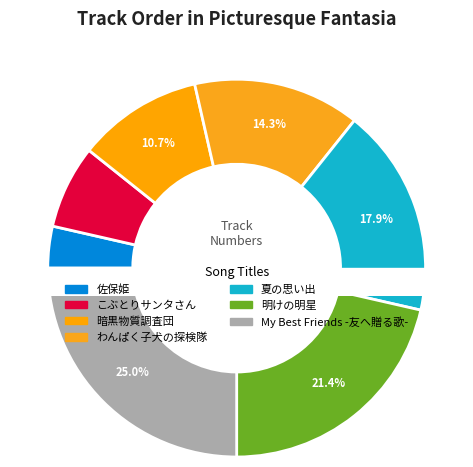

What is the change in value from わんぱく子犬の探検隊 to My Best Friends -友へ贈る歌-?

+3